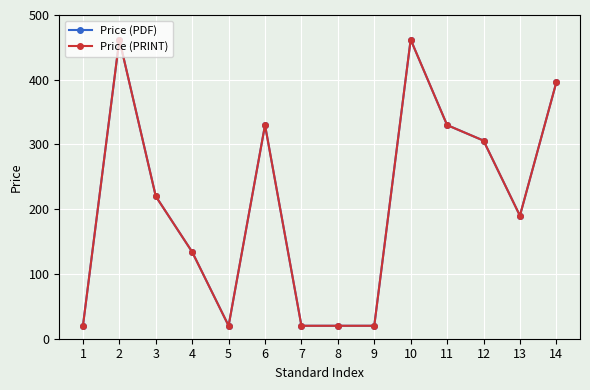

Does the chart have visible grid lines?

Yes